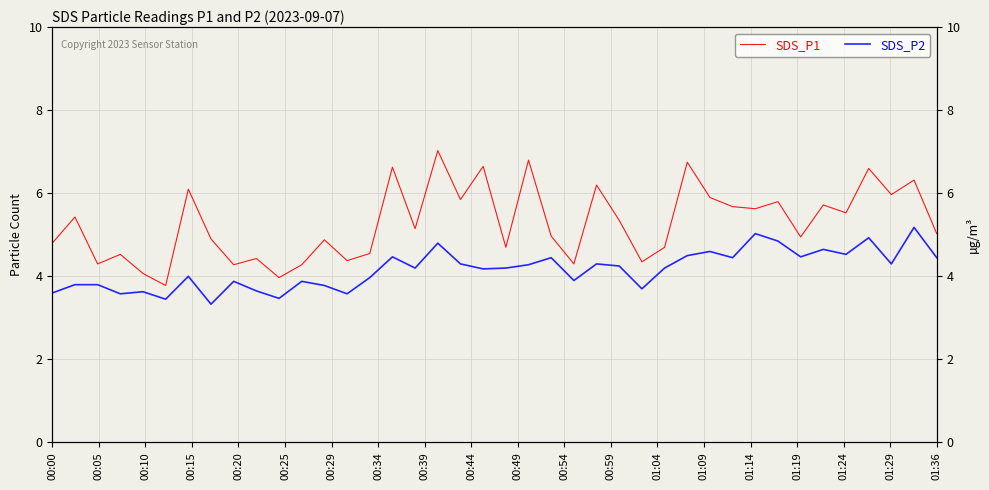

What is the maximum value for SDS_P1?

7.0